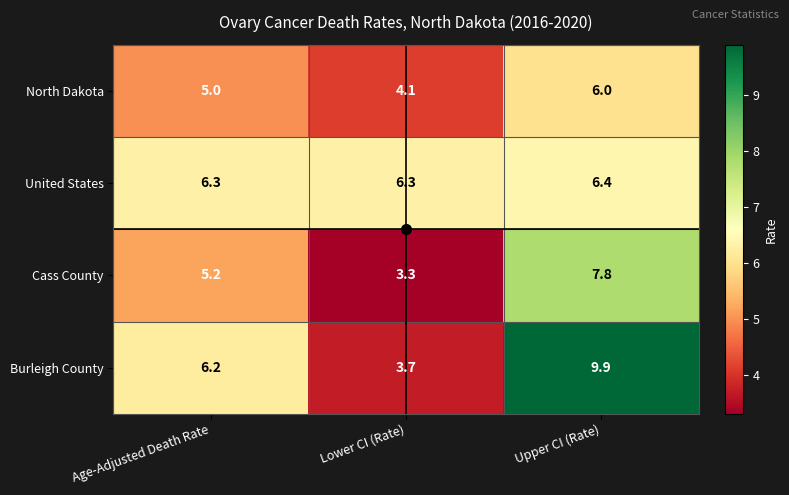

At how many categories does at least one series exceed 8?

1